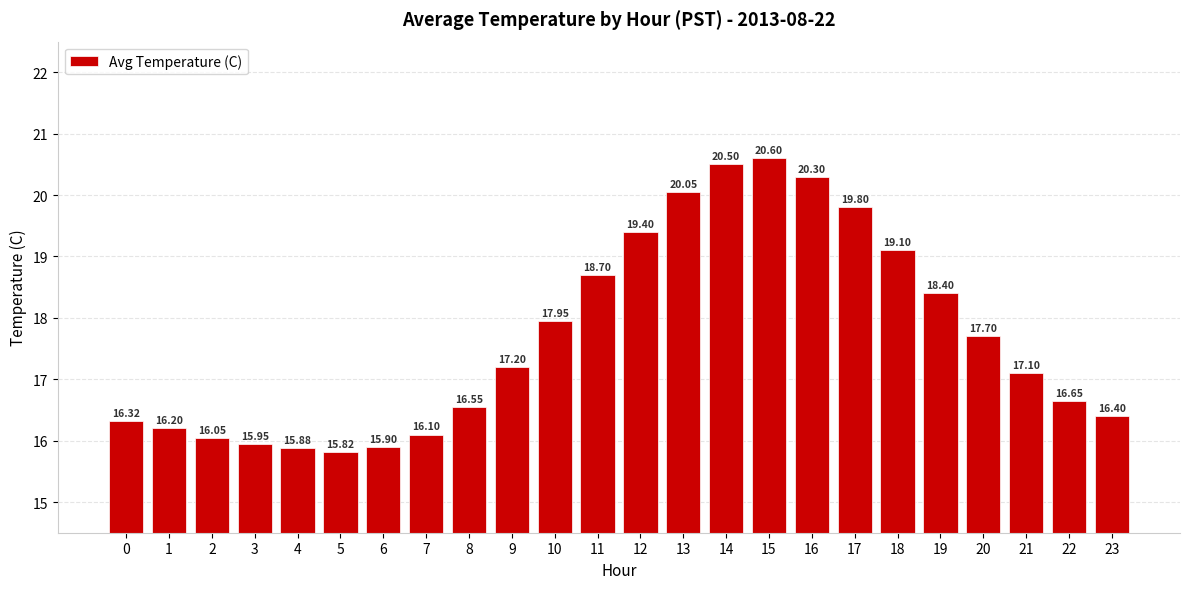

Where is the data nearest to the value 18?

10